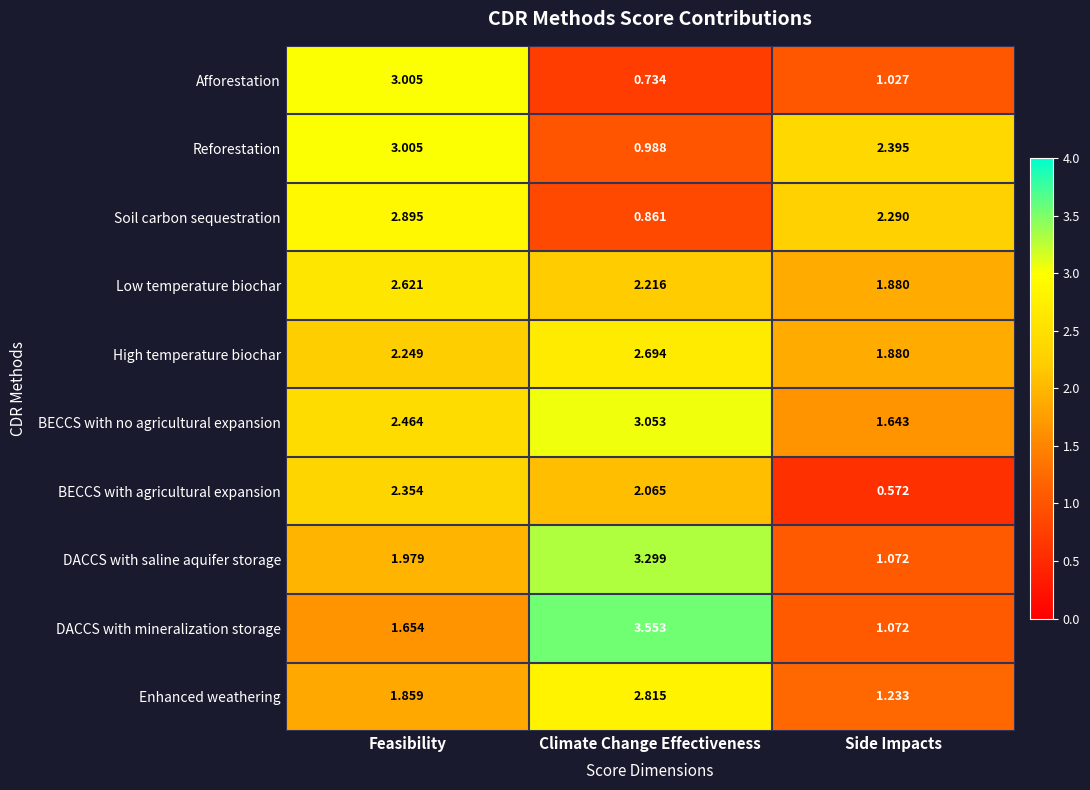

Which series has the widest spread of values?

DACCS with mineralization storage